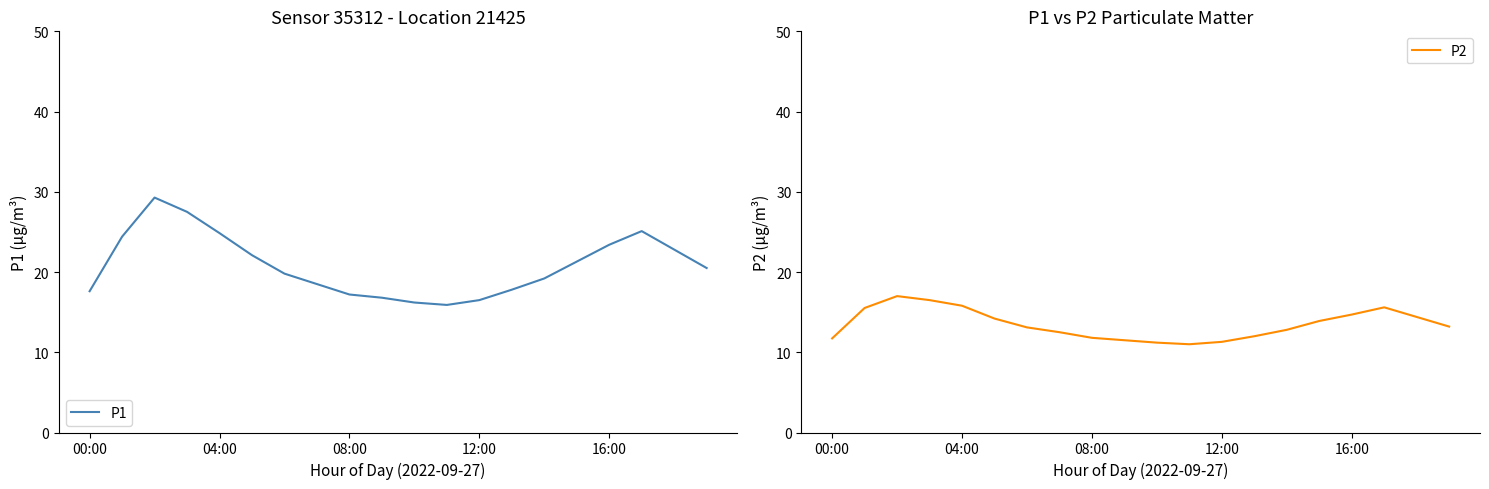

What is the minimum value for P1?

15.9